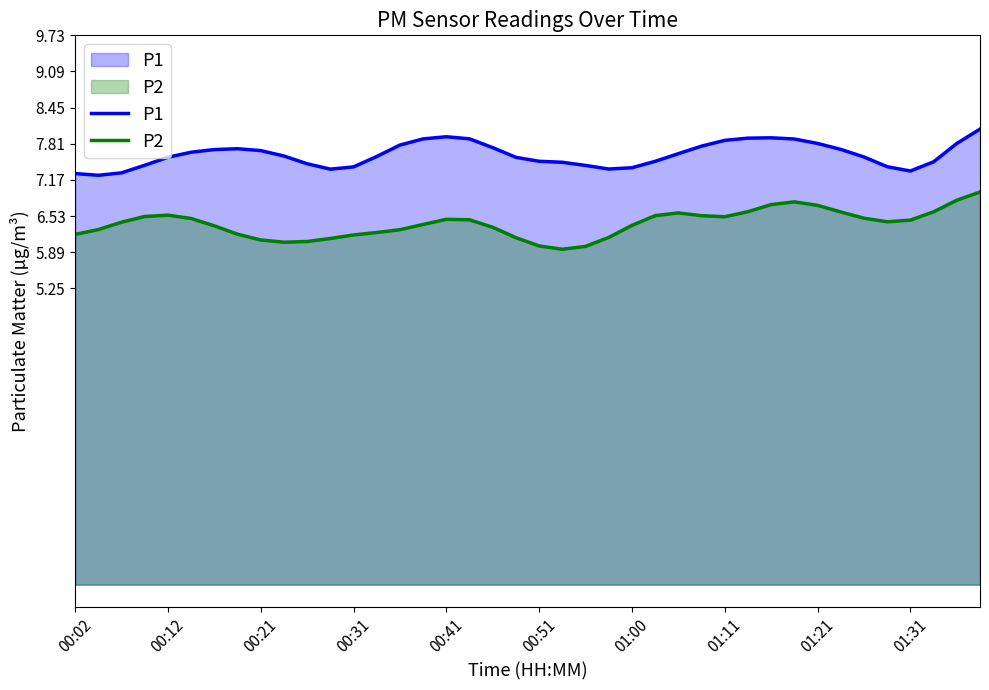

How many lines are shown in the chart?

2